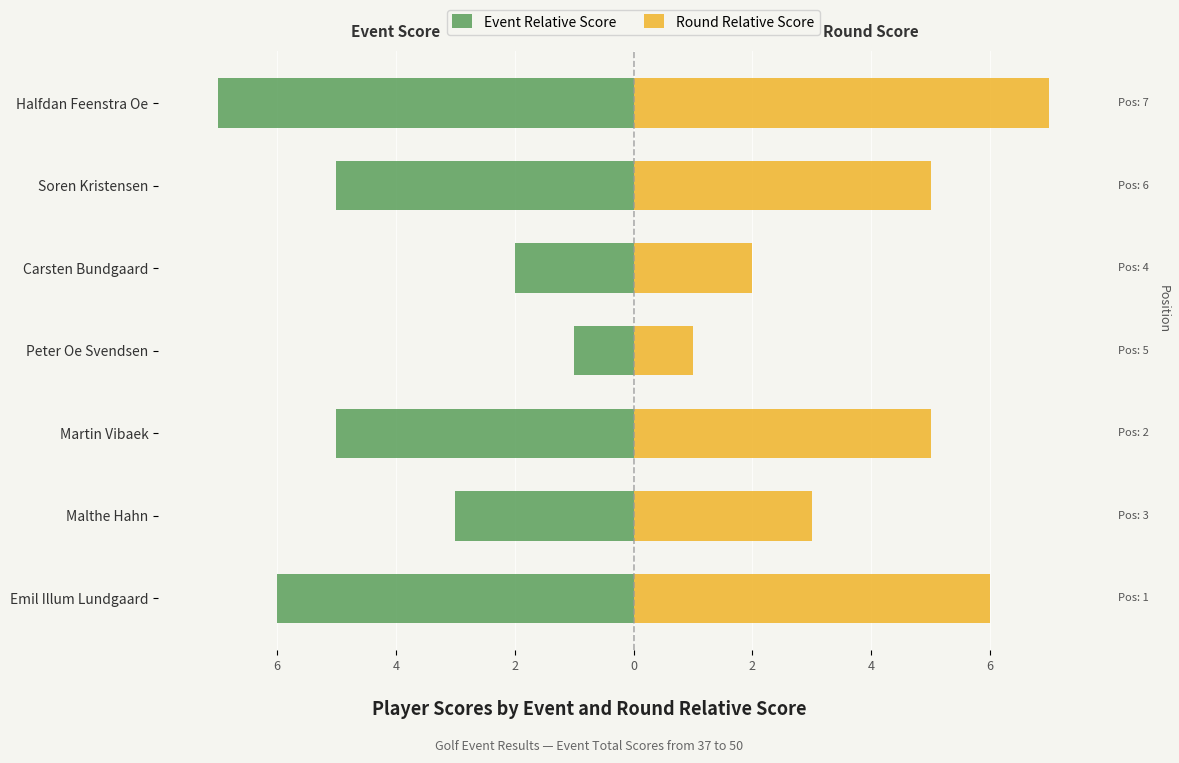

What is the maximum value for Event Relative Score?

-1